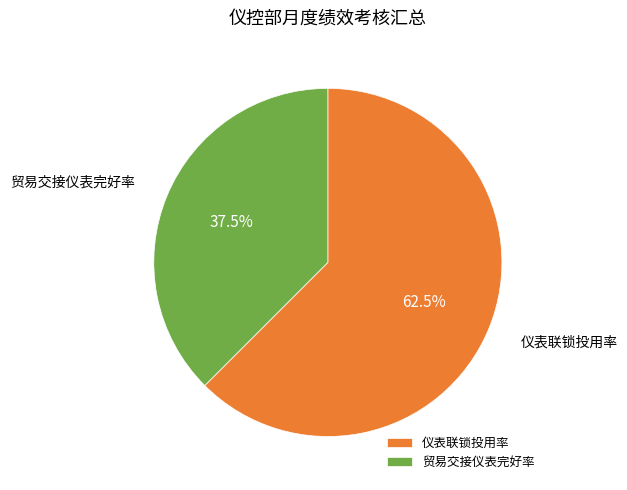

What percentage is NOT represented by 贸易交接仪表完好率?

62.5%